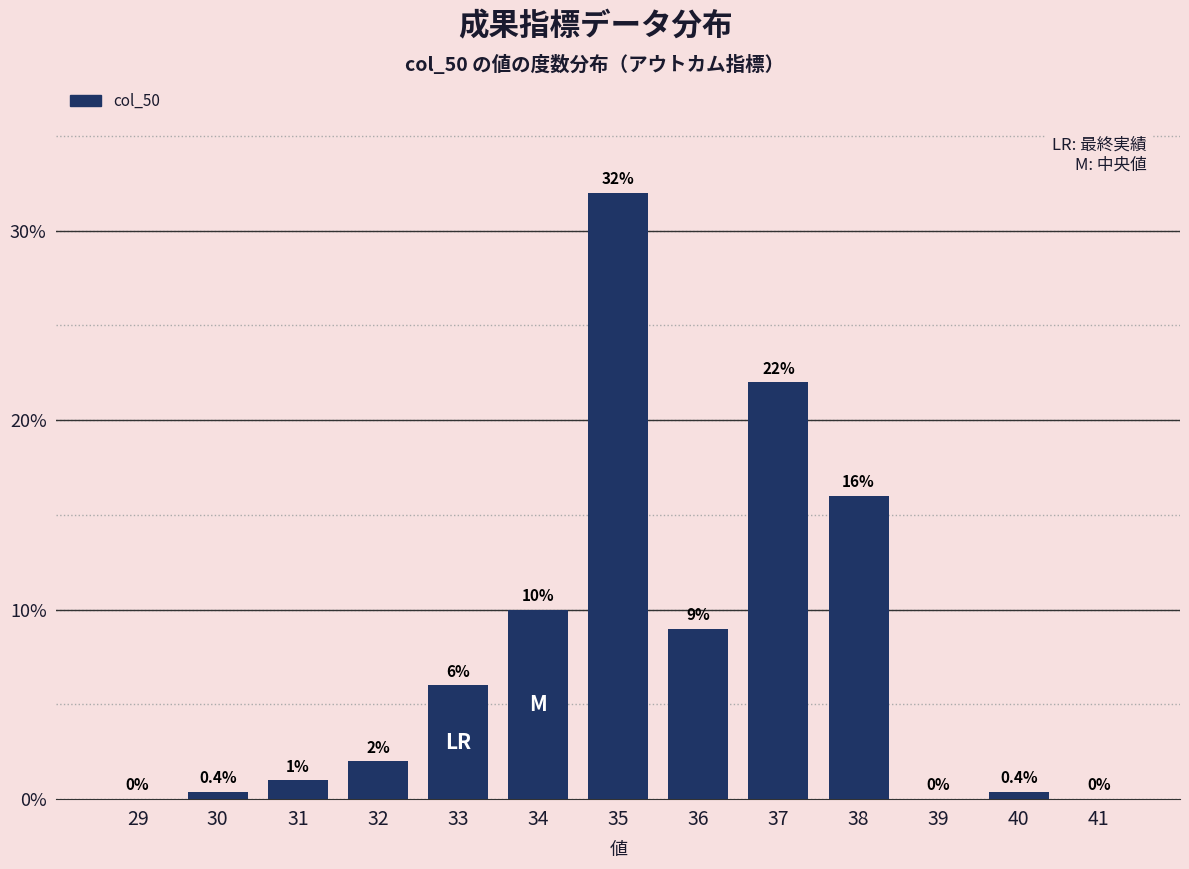

Reading left to right, what are all the values shown in this chart?

29=0.0	30=0.4	31=1.0	32=2.0	33=6.0	34=10.0	35=32.0	36=9.0	37=22.0	38=16.0	39=0.0	40=0.4	41=0.0